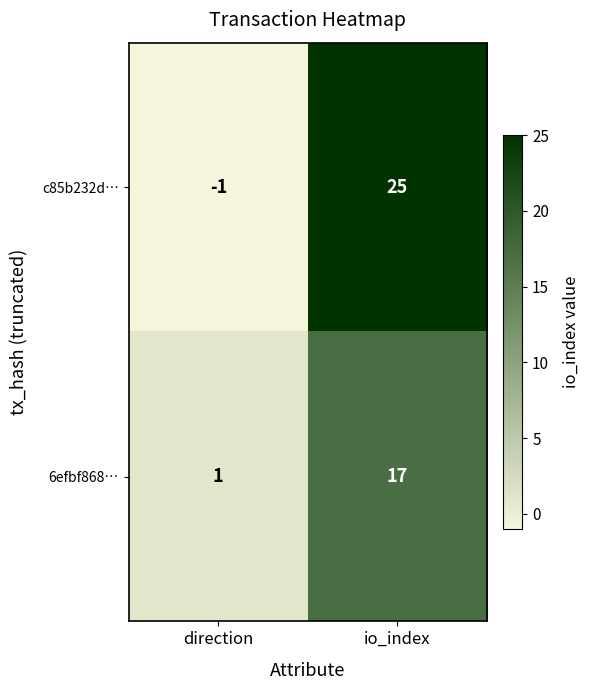

True or false: 6efbf868… has a value of 17 at io_index.

True